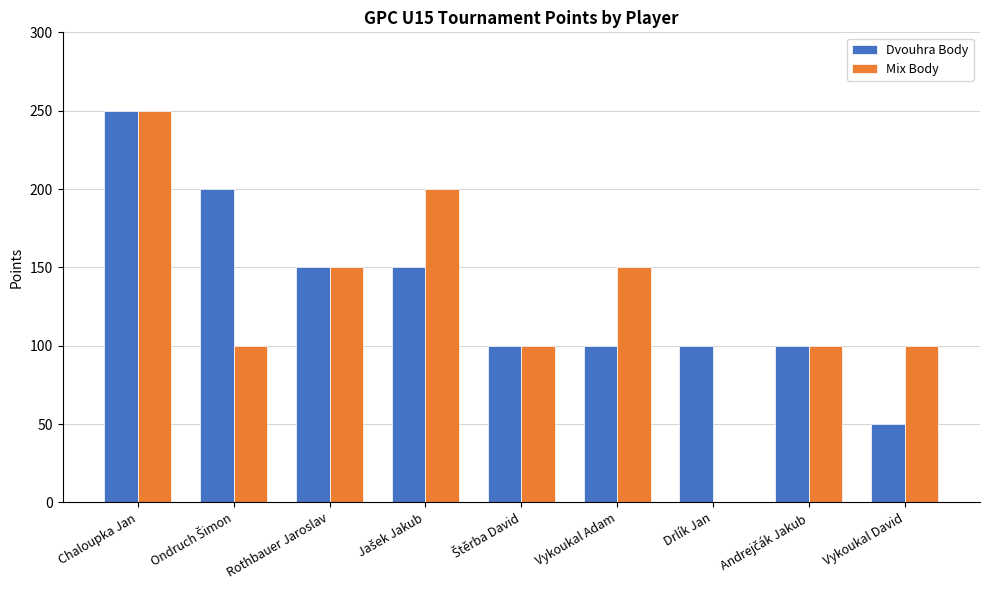

Count the Dvouhra Body values in the range 100 to 150.

6